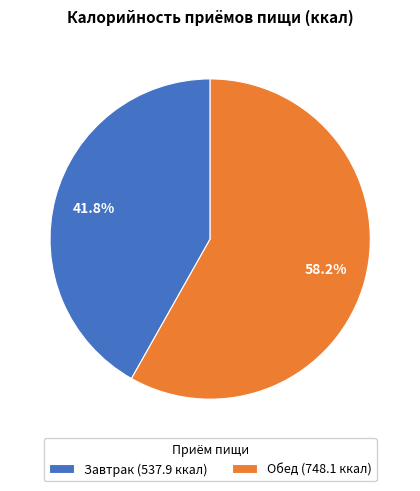

What is the ratio of the value at Обед (748.1 ккал) to the value at Завтрак (537.9 ккал)?

1.4